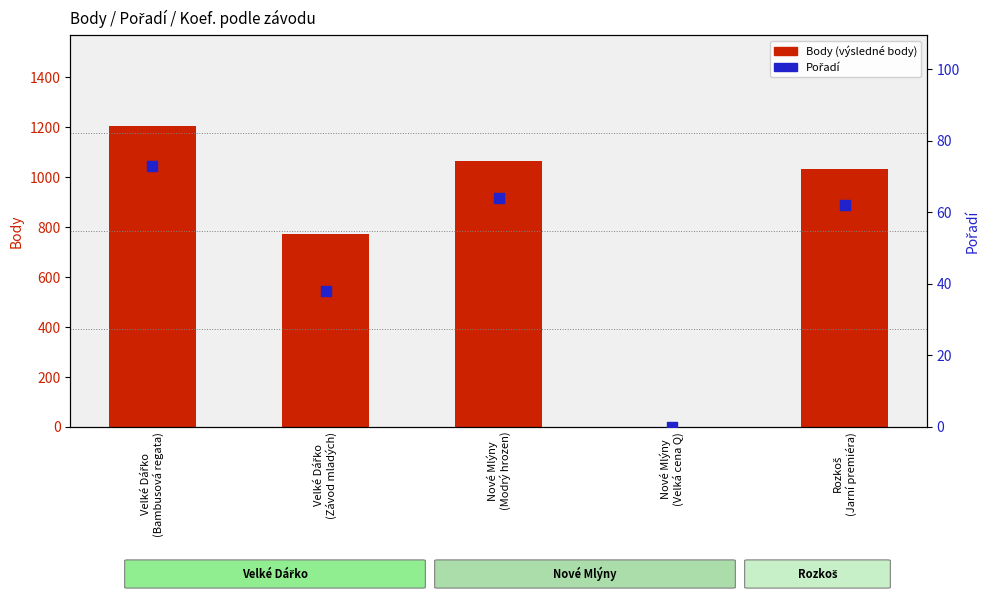

Which series reaches the minimum Y coordinate?

Body